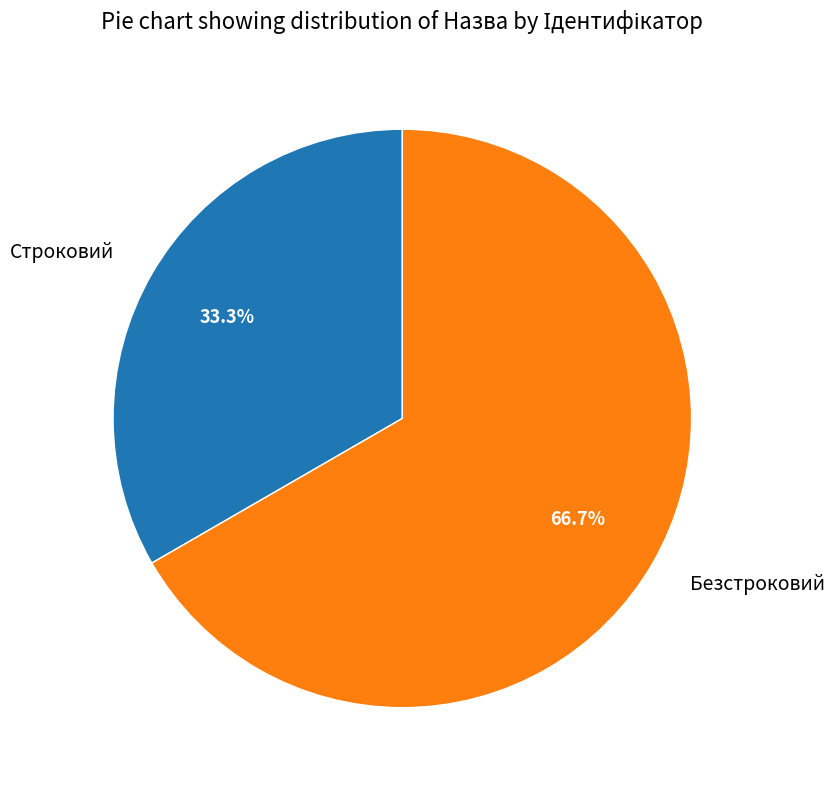

What percentage is the Безстроковий slice, to the nearest percent?

67%